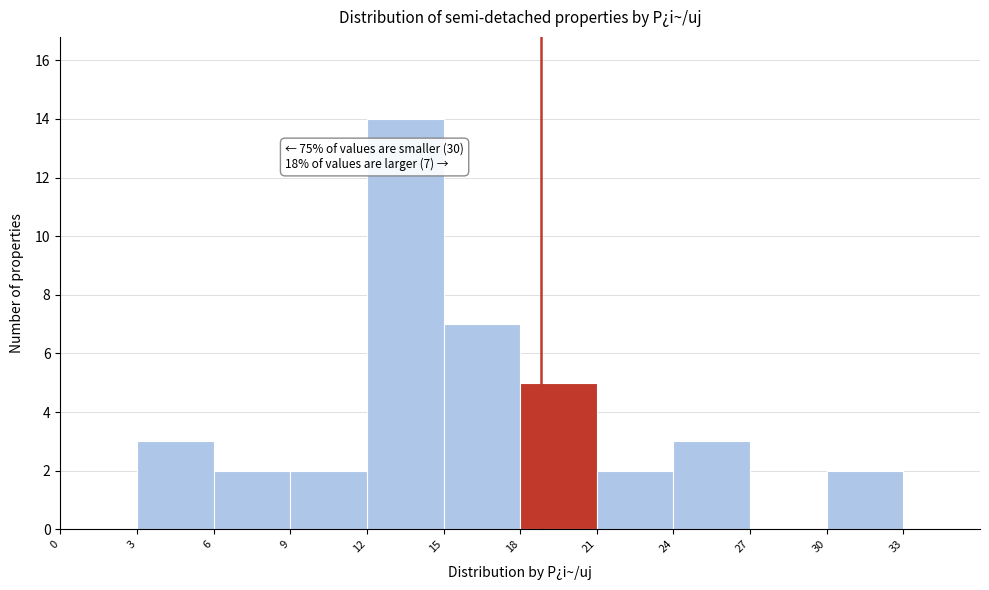

Over which range of the x-axis is the bar tallest?

12 to 15